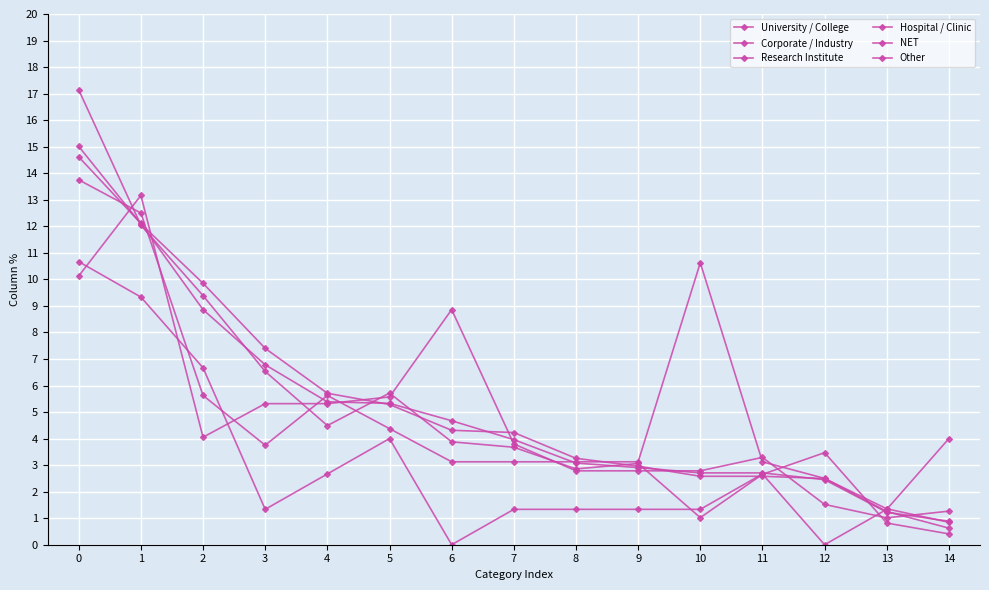

Where is Hospital / Clinic nearest to the value 7?

2